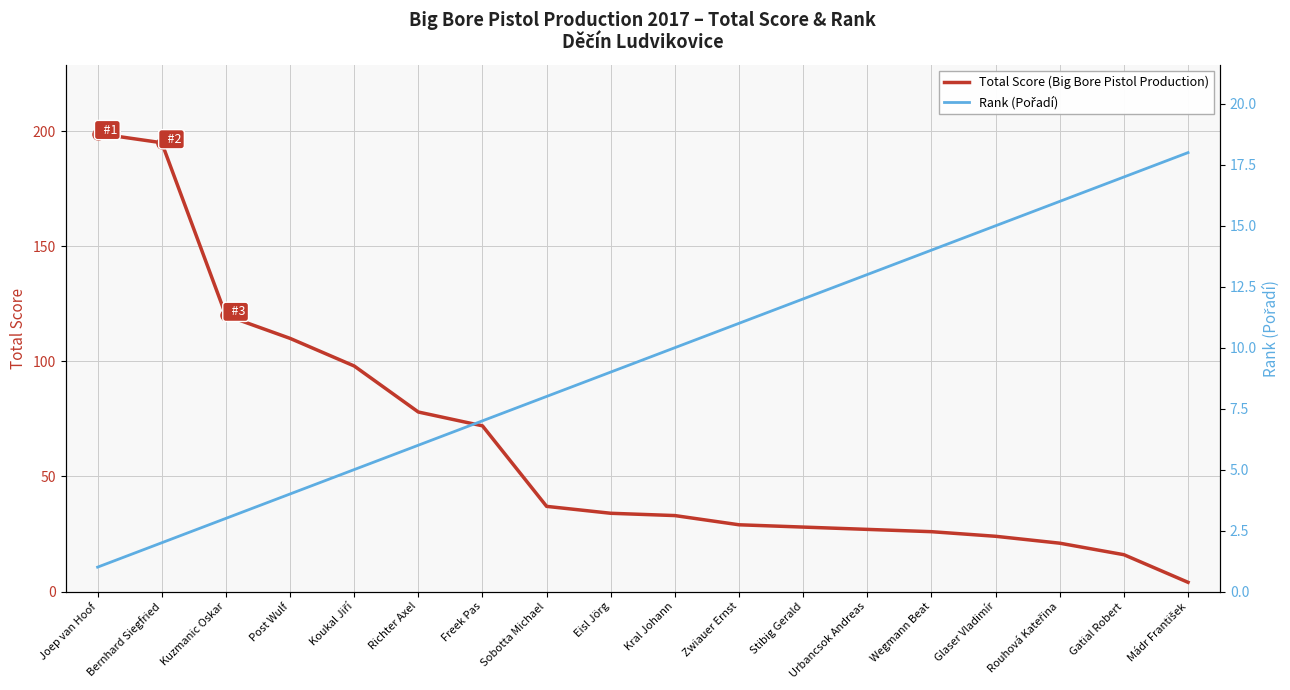

How many values in the Total Score (Big Bore Pistol Production) series exceed 34?

8